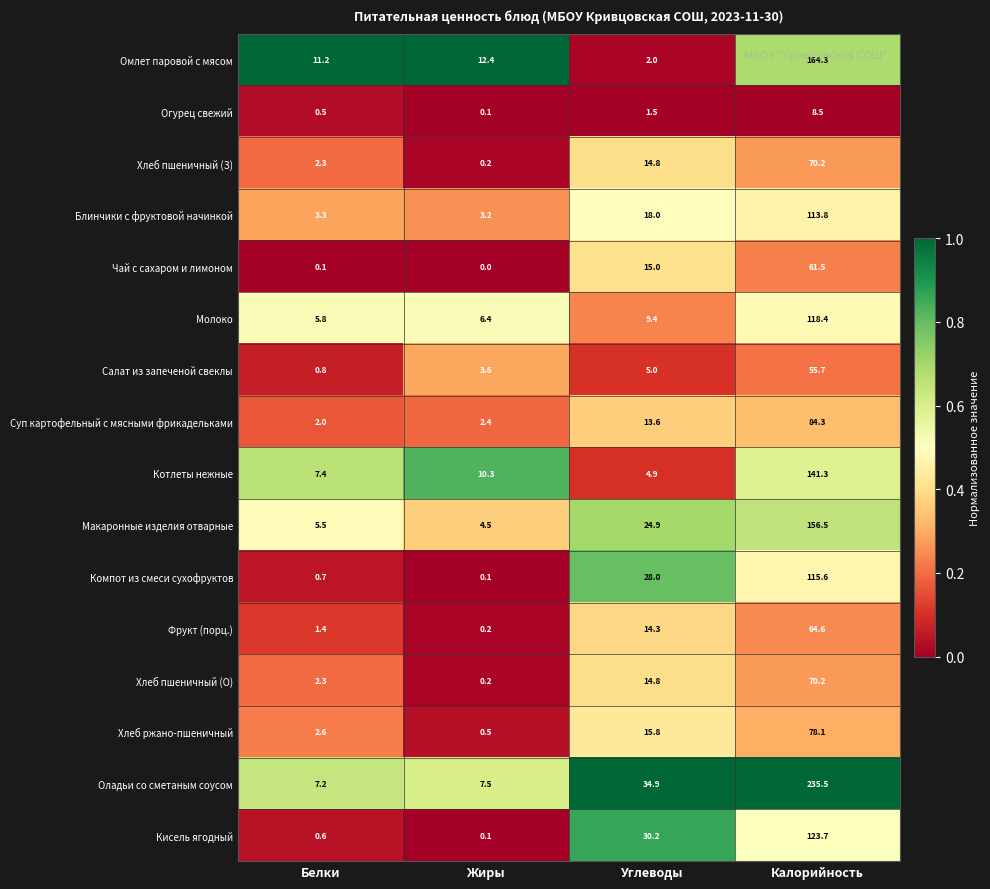

What is the total value across all series at Калорийность?

1662.2